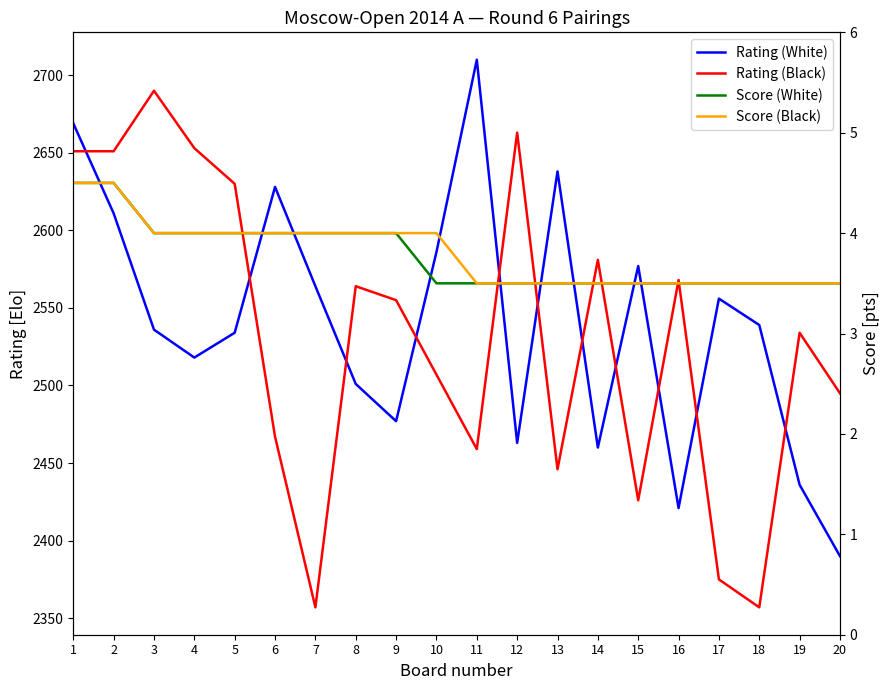

True or false: Score (White) and Score (Black) cross at least once.

False